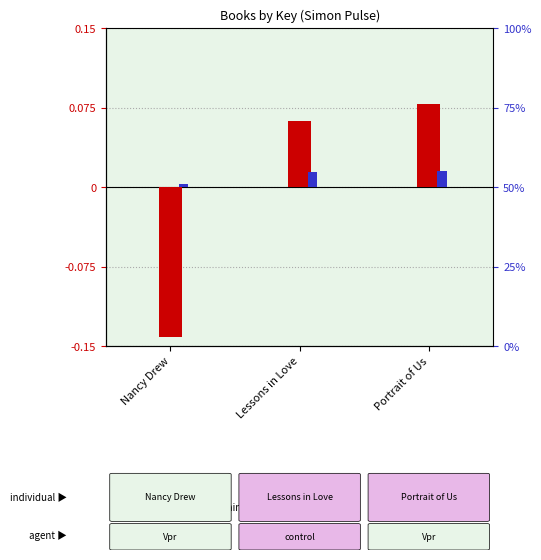

How many bars are there in each group?

2